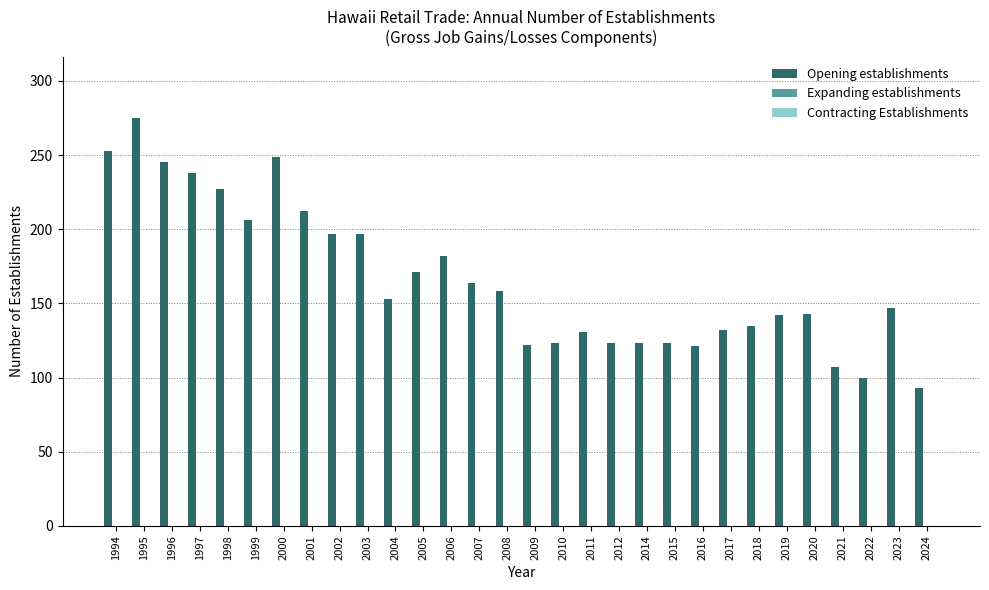

What is the smallest value displayed?

93